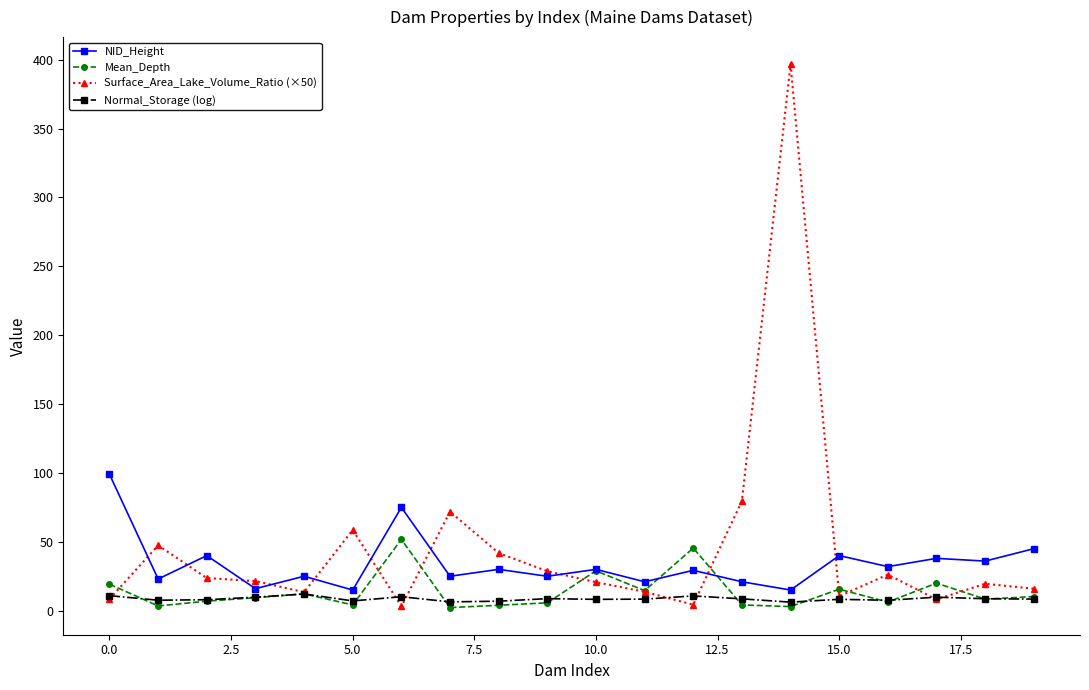

True or false: NID_Height has more than 1 points higher than both neighbors.

True